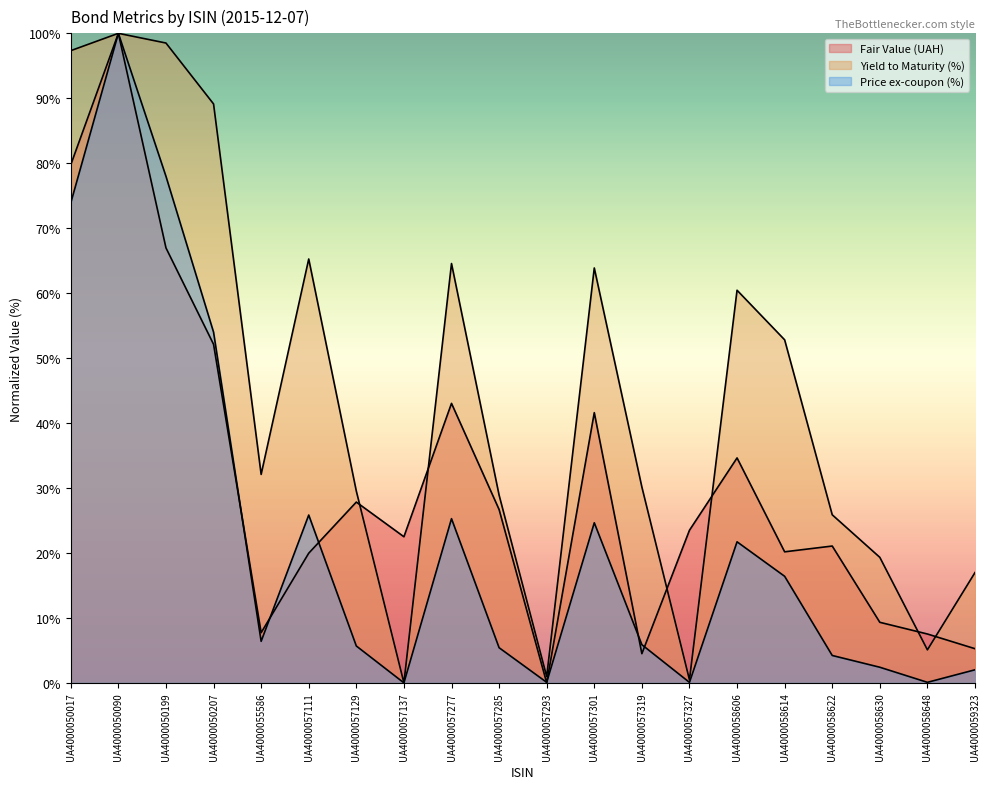

True or false: Price ex-coupon (%) has more than 2 interior local peaks.

True